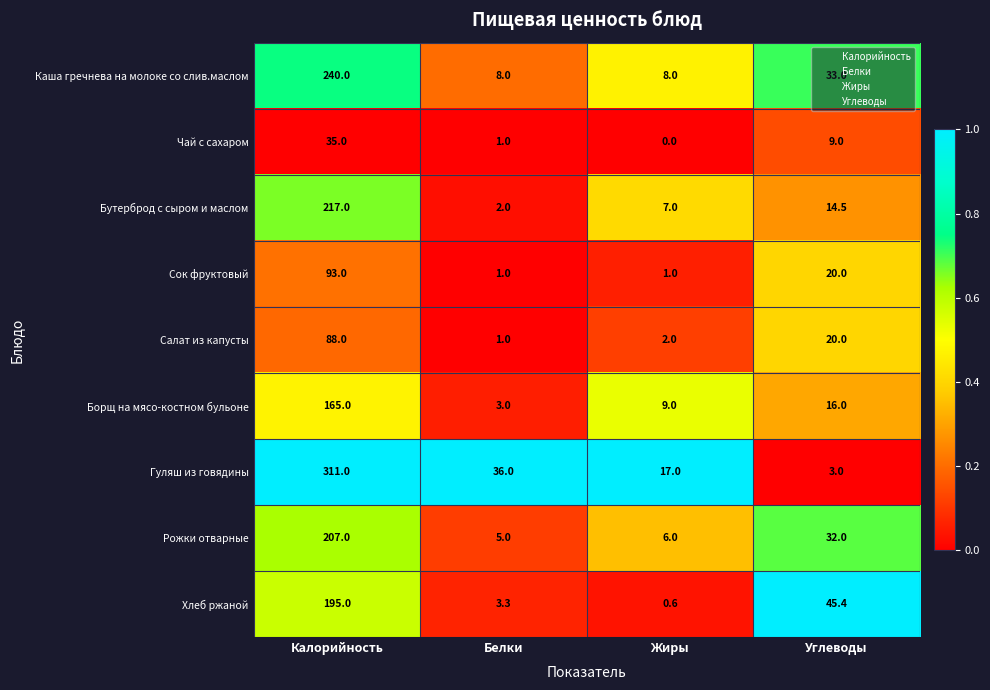

Rank the series at Жиры from lowest to highest value.

Чай с сахаром, Хлеб ржаной, Сок фруктовый, Салат из капусты, Рожки отварные, Бутерброд с сыром и маслом, Каша гречнева на молоке со слив.маслом, Борщ на мясо-костном бульоне, Гуляш из говядины